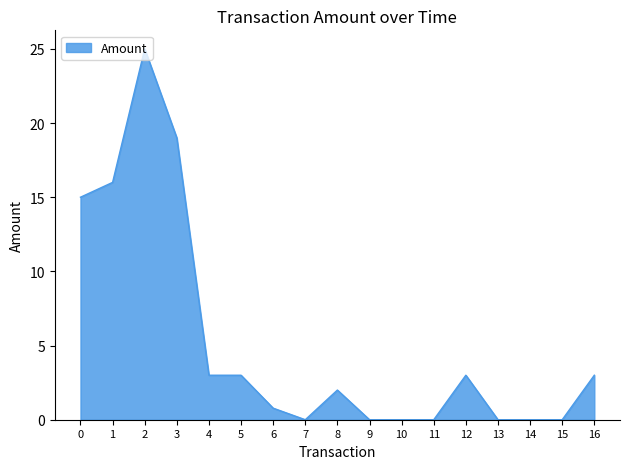

True or false: the data shows 25.0 at 2.

True